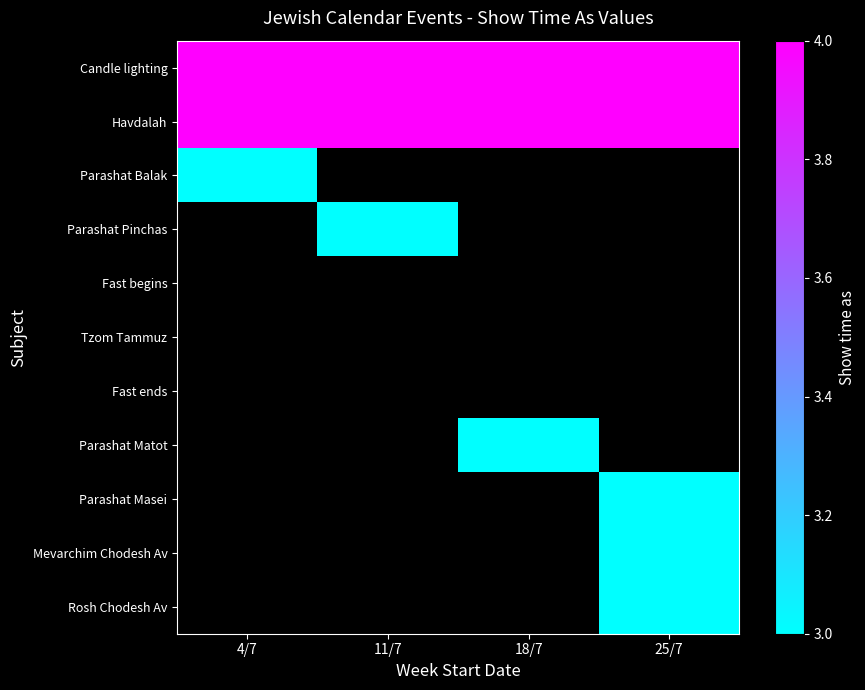

List the labels in order of Candle lighting value, largest first.

4/7, 11/7, 18/7, 25/7